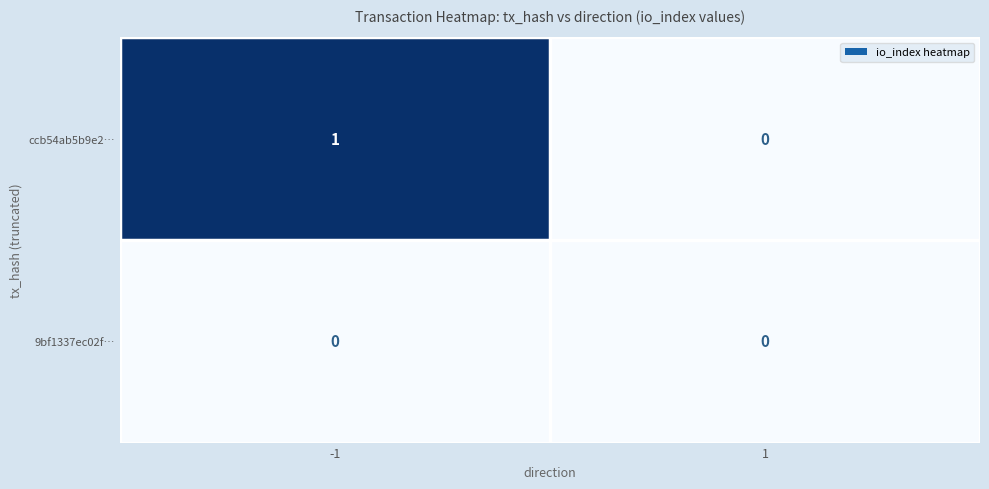

Which series has the largest total across all categories?

ccb54ab5b9e2…